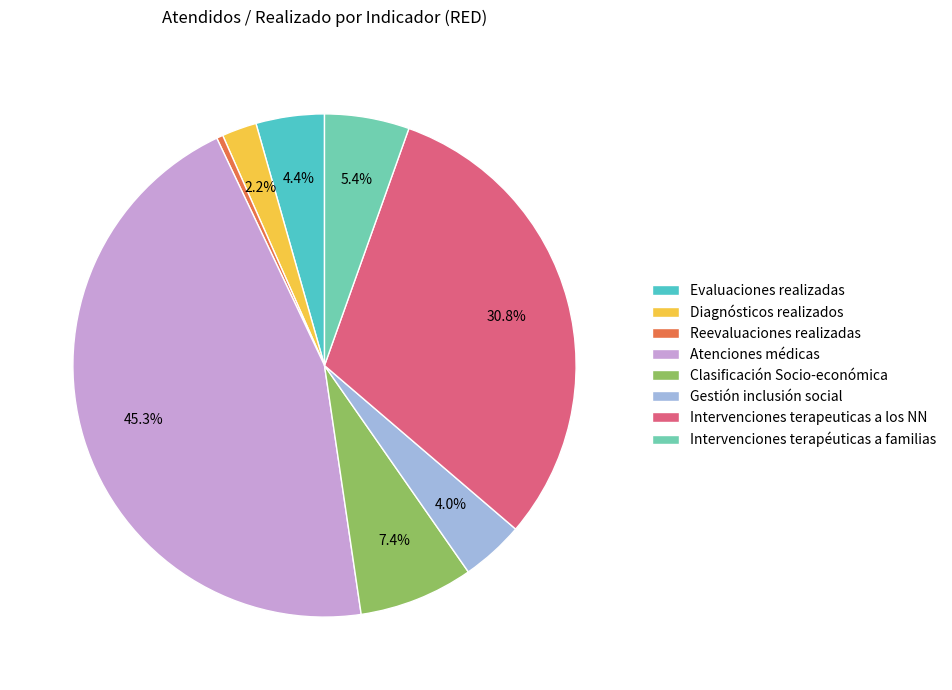

Which category has the smallest portion of the pie?

Reevaluaciones realizadas